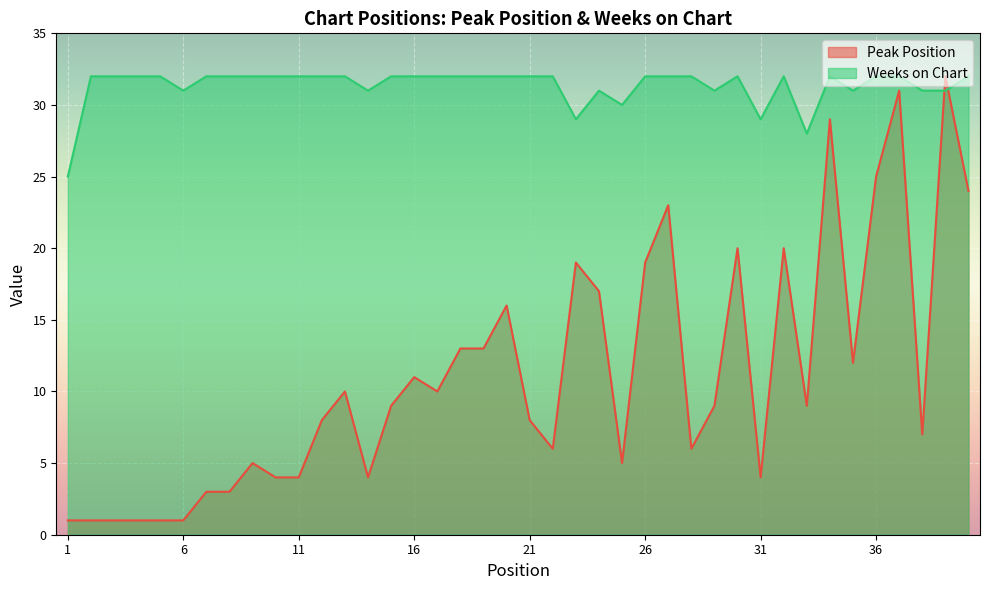

Read the Peak Position value at 37, to the nearest 10.

30